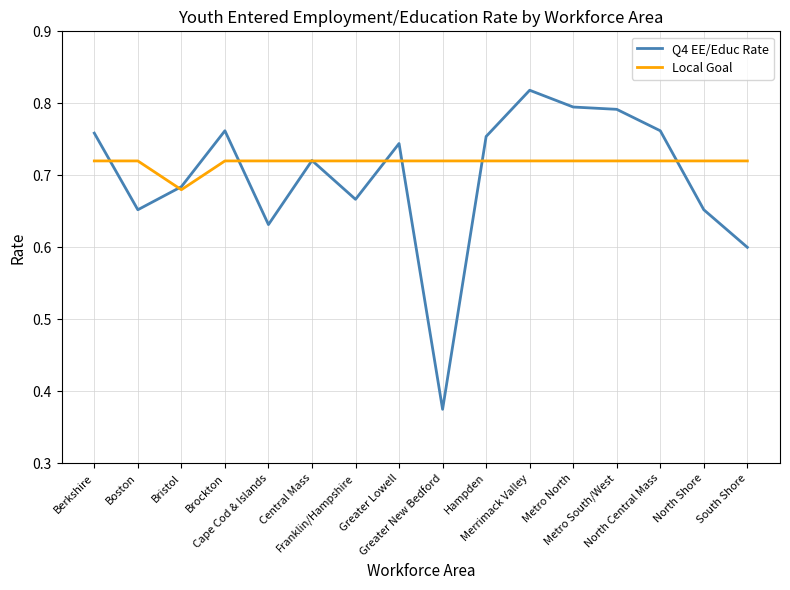

How many Local Goal values are between 0 and 1?

16